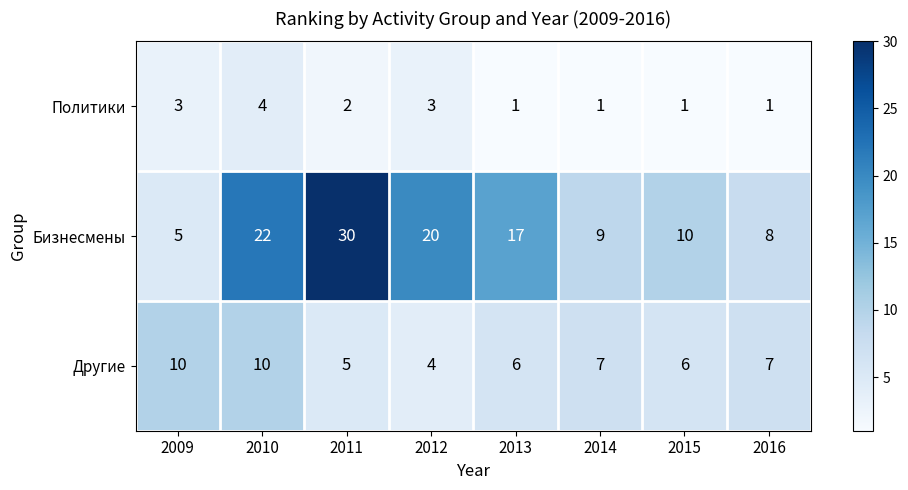

Rank the series at 2013 from highest to lowest value.

Бизнесмены, Другие, Политики